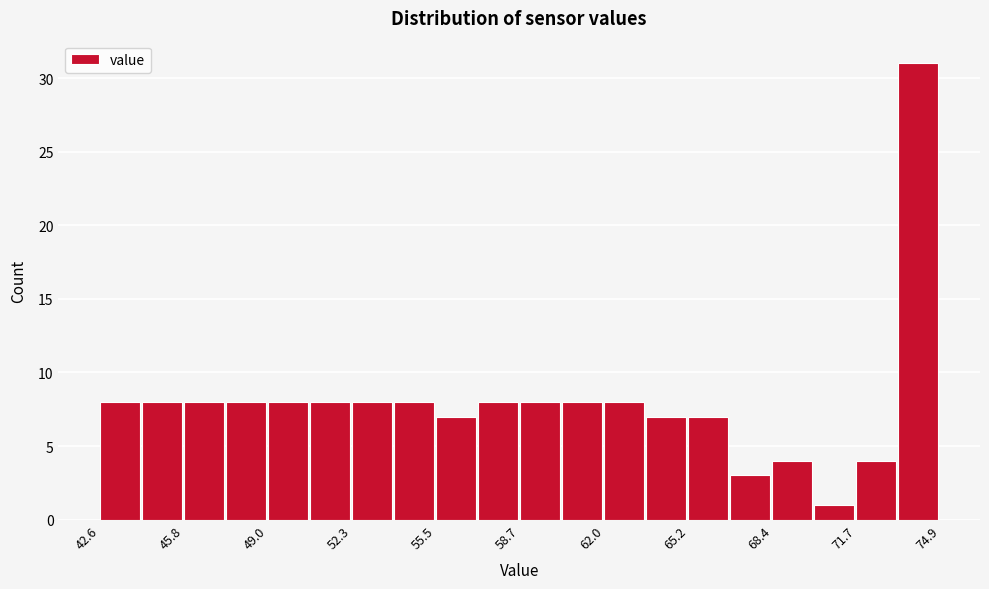

Around what value on the x-axis is the tallest bar? Give the approximate position of its centre, as read against the axis.

74.0